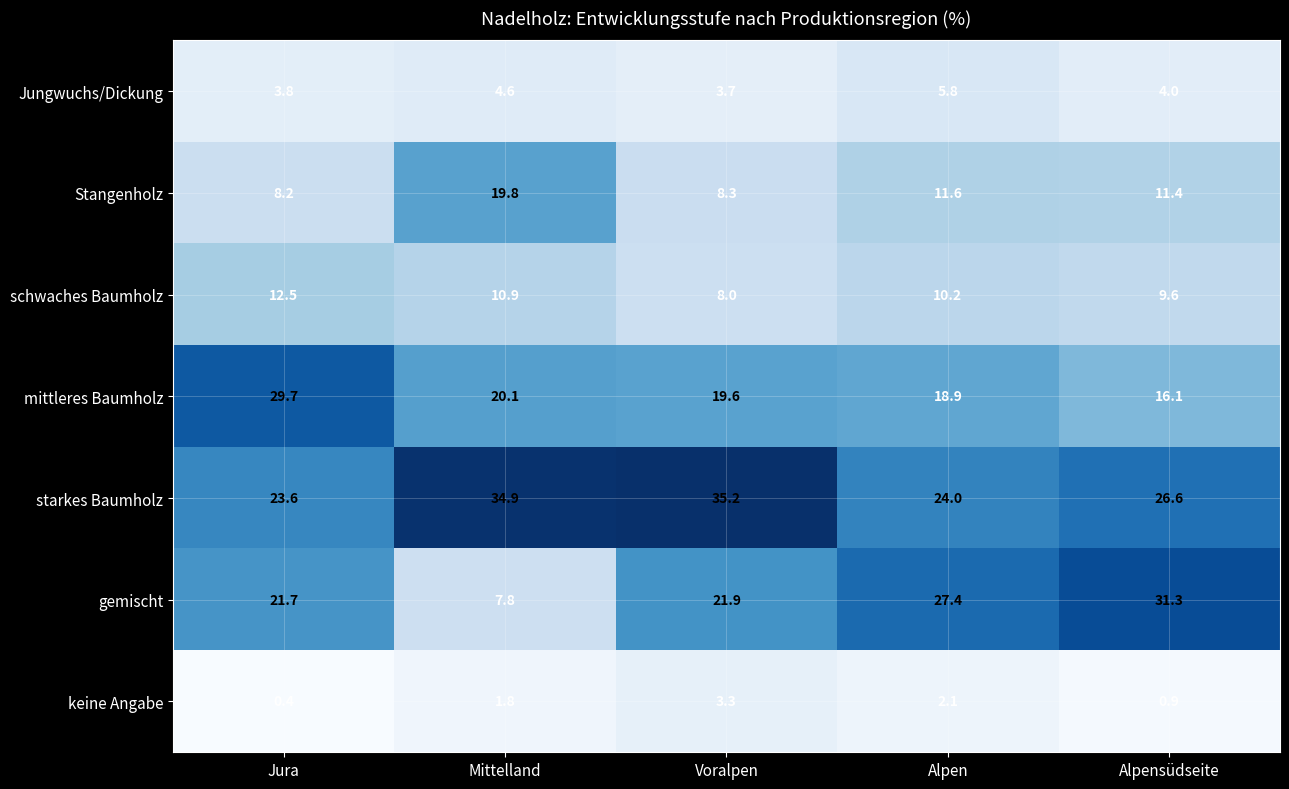

What is the difference between the maximum and minimum values in the Jungwuchs/Dickung series?

2.1